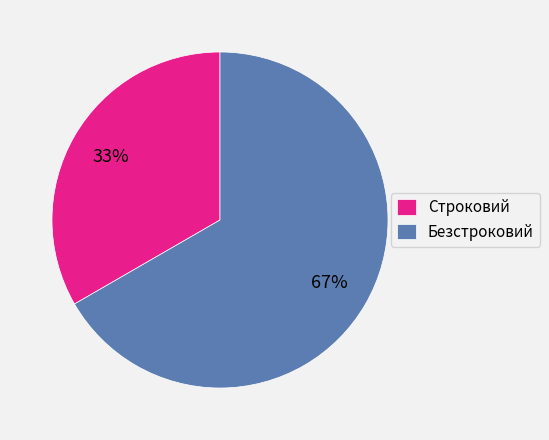

Combined, do Строковий and Безстроковий account for over 50%?

Yes